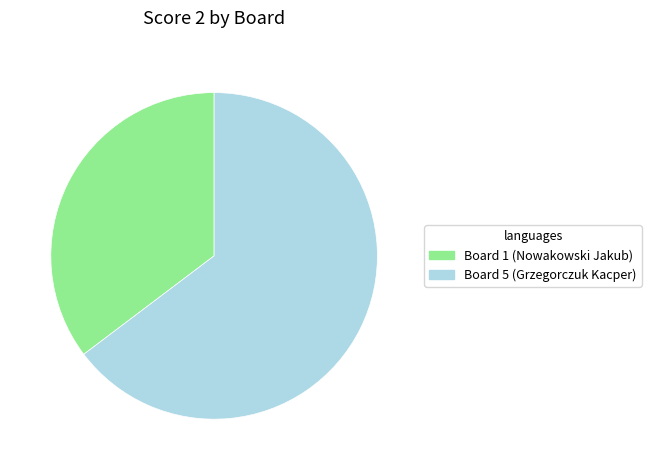

Which has a higher value, Board 5 (Grzegorczuk Kacper) or Board 1 (Nowakowski Jakub)?

Board 5 (Grzegorczuk Kacper)